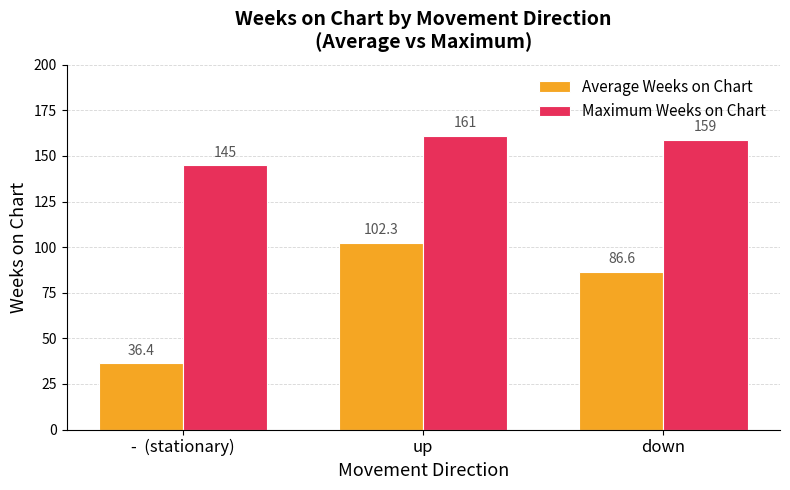

Which series changed the most between -  (stationary) and down?

Average Weeks on Chart